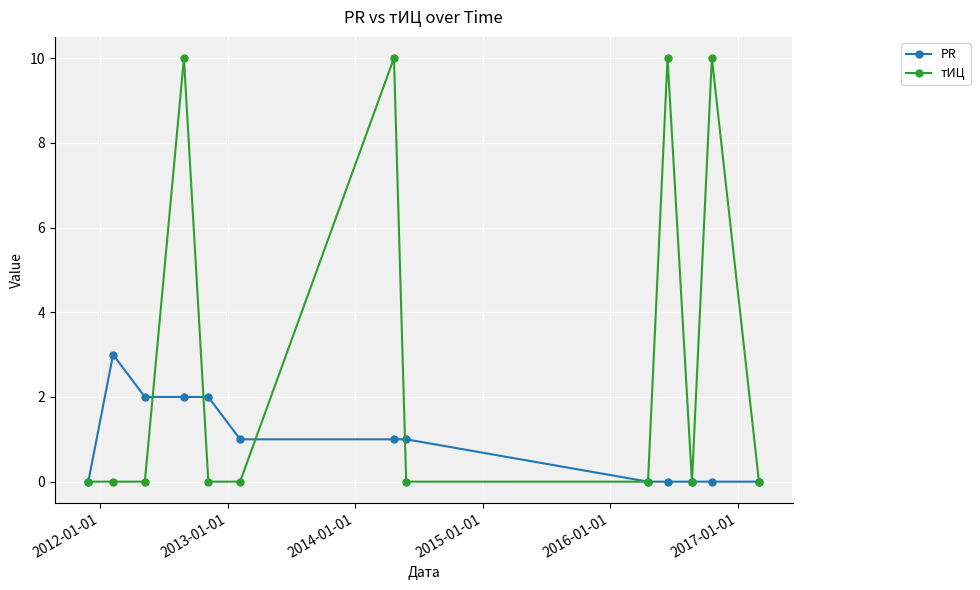

What is the highest value of the PR series?

3